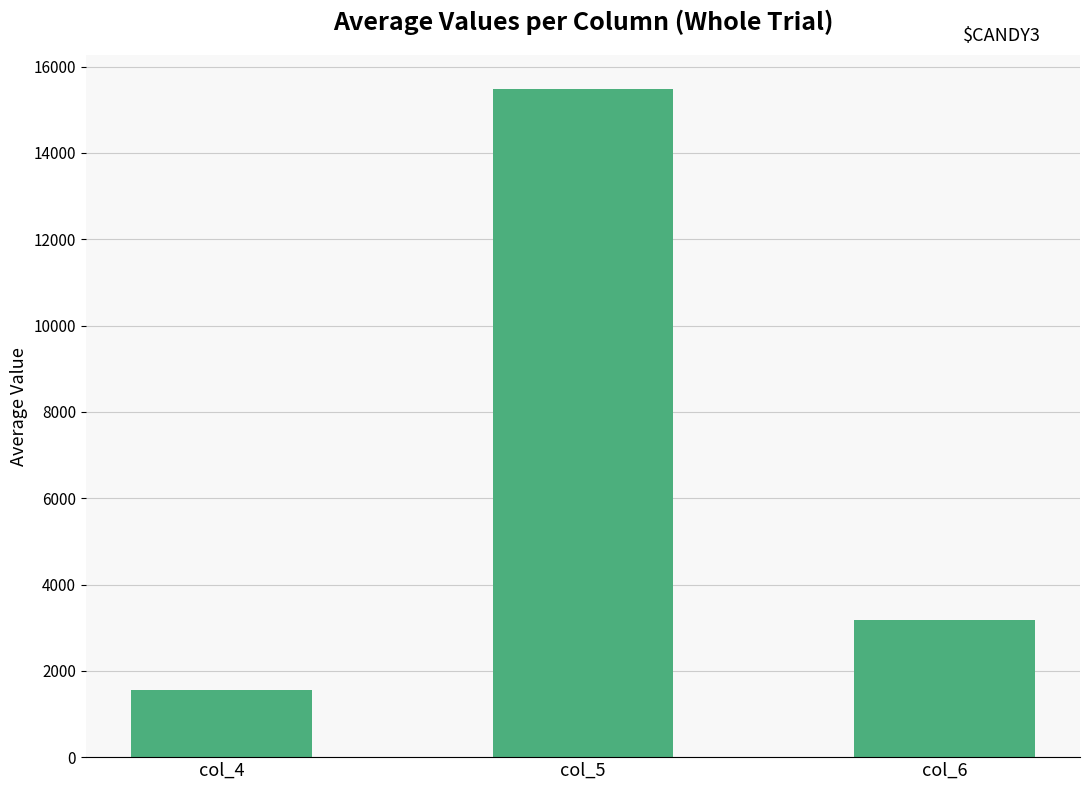

The value at col_4 is 2465.5. True or false?

False